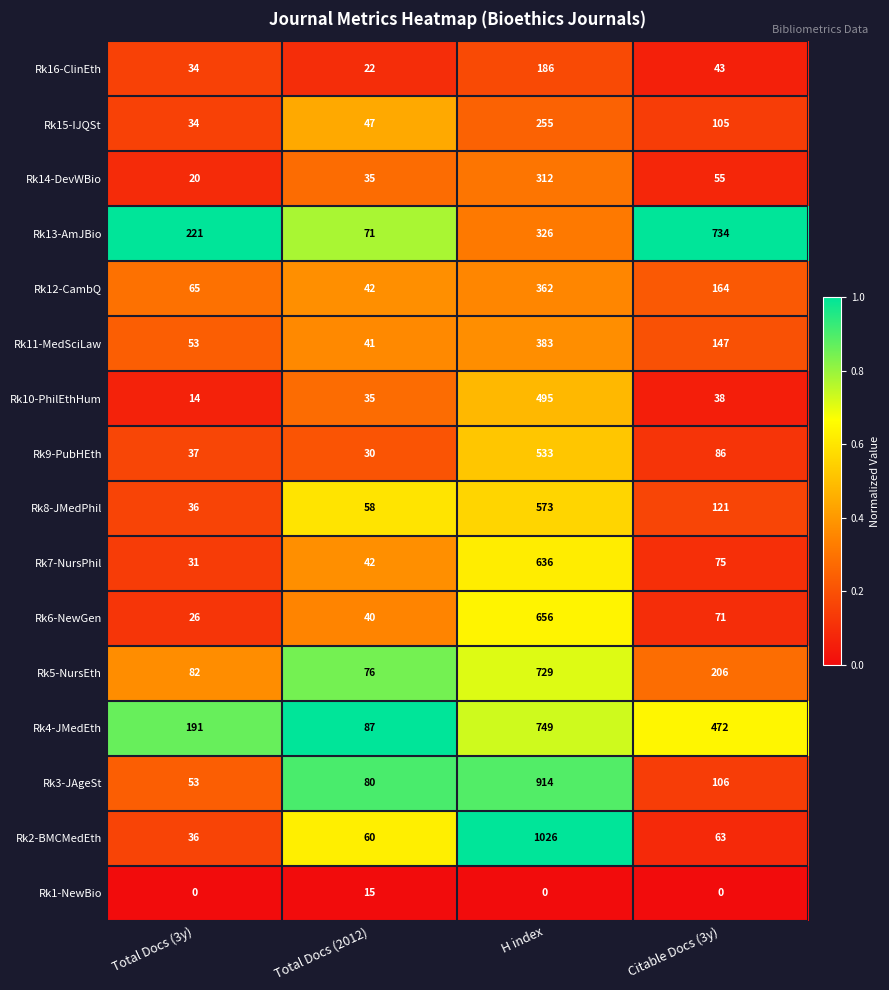

Is it true that Rk3-JAgeSt equals 1542 at H index?

False